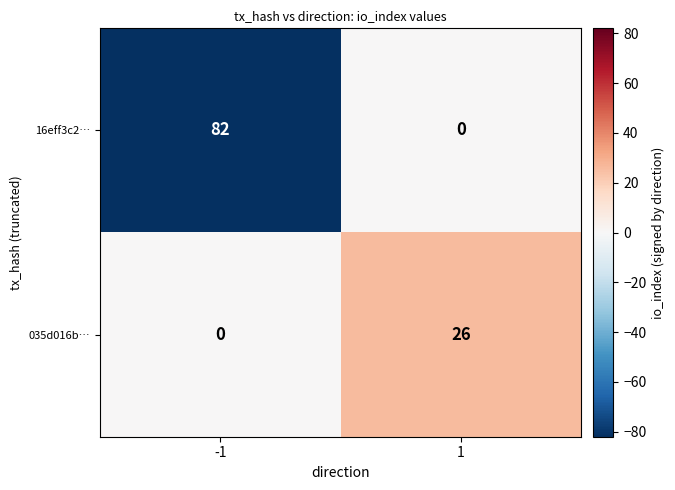

Rank the series by their maximum value, from lowest to highest.

035d016b…, 16eff3c2…